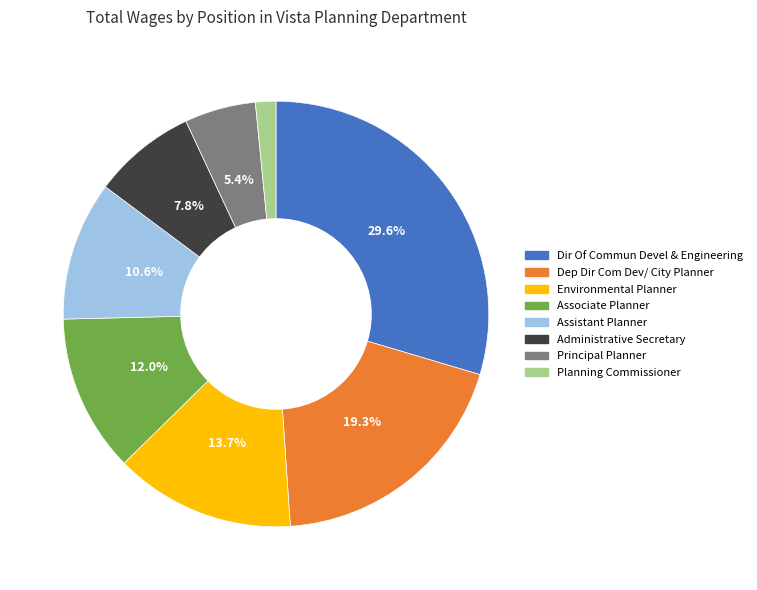

How many slices are in this pie chart?

8